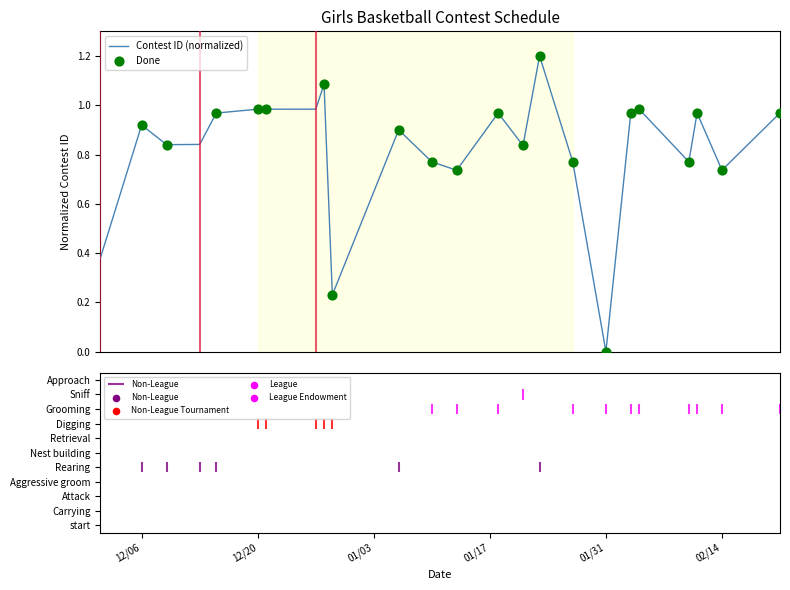

What is the difference between the maximum and minimum values?

1.2